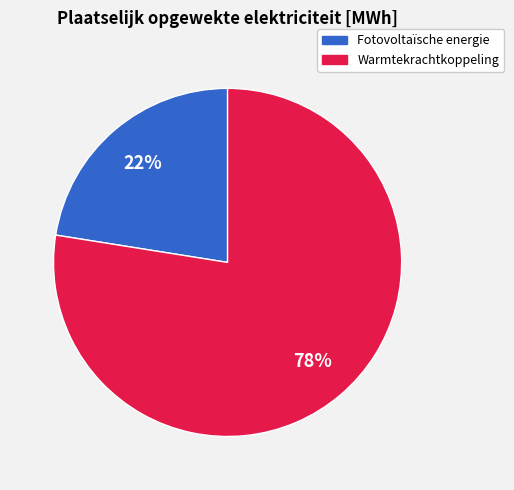

To the nearest percent, what is the average slice percentage?

50%